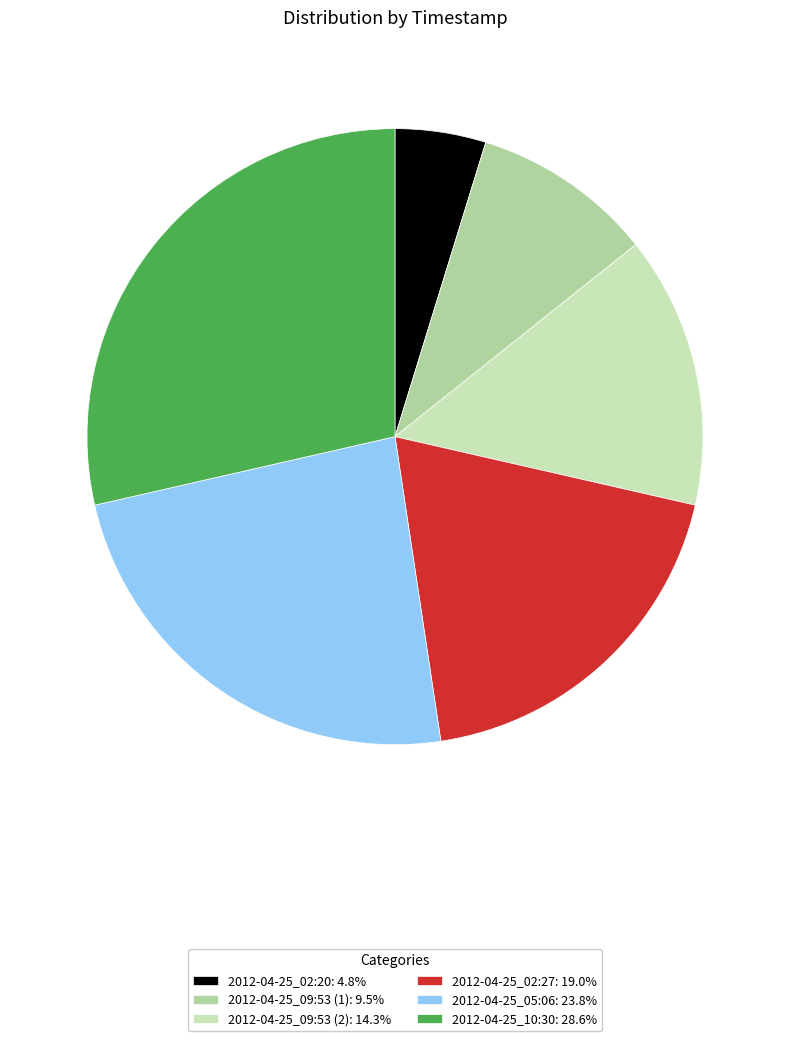

What is the largest slice in the pie chart?

2012-04-25_10:30